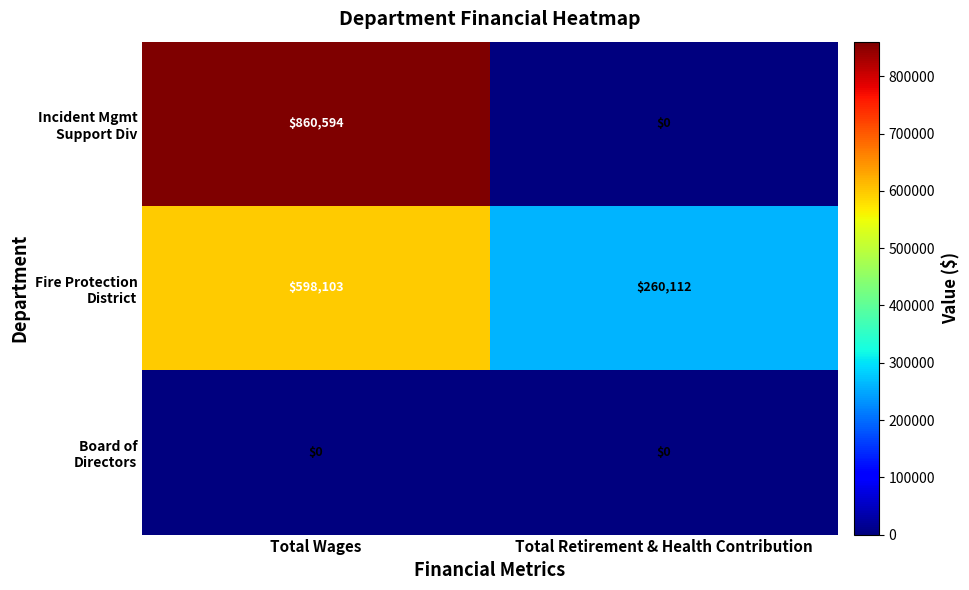

What is the difference between the highest and lowest values at Total Retirement & Health Contribution?

260112